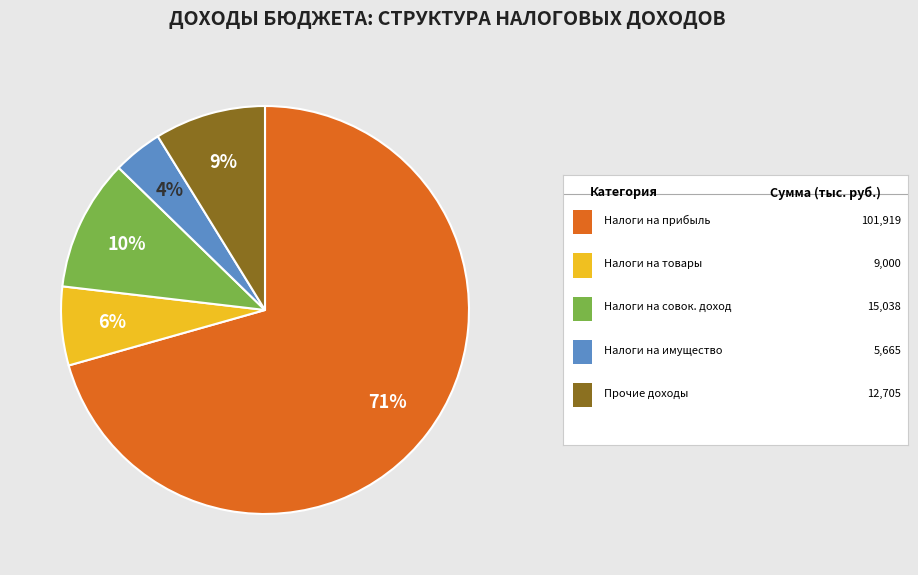

To the nearest percent, what is the difference between the largest and smallest slice percentages?

67%